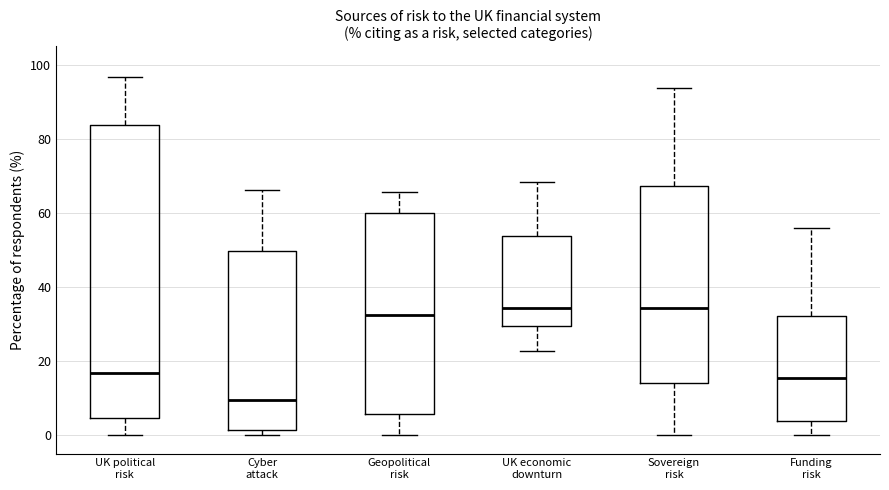

Reading left to right, transcribe this box plot: for each box, give where its median line is, the range the box spans, and where its two whiskers end, as read against the y-axis. The values are not printed on the chart, so give them approximately, as read against the axis.

UK political risk: median 16, box 4 to 84, whiskers 0 to 96
Cyber attack: median 10, box 2 to 50, whiskers 0 to 66
Geopolitical risk: median 32, box 6 to 60, whiskers 0 to 66
UK economic downturn: median 34, box 30 to 54, whiskers 22 to 68
Sovereign risk: median 34, box 14 to 68, whiskers 0 to 94
Funding risk: median 16, box 4 to 32, whiskers 0 to 56